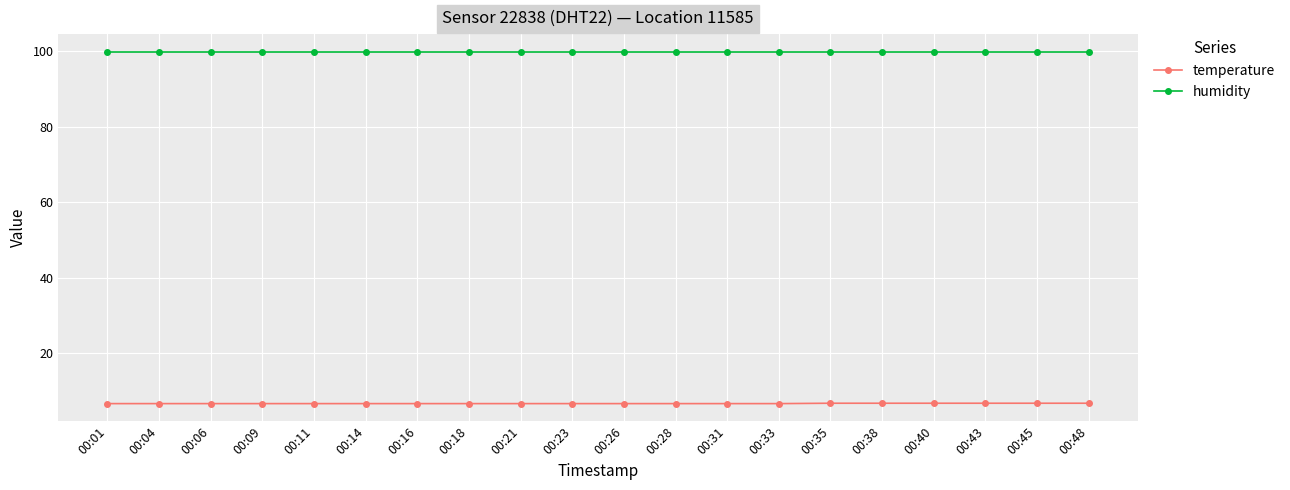

Count the number of data series in this chart.

2